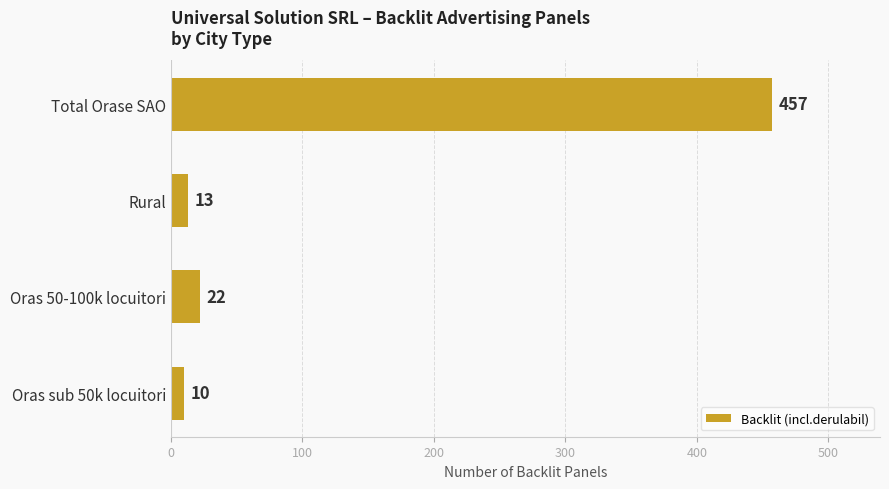

Is it true that the value at Total Orase SAO is 189?

False